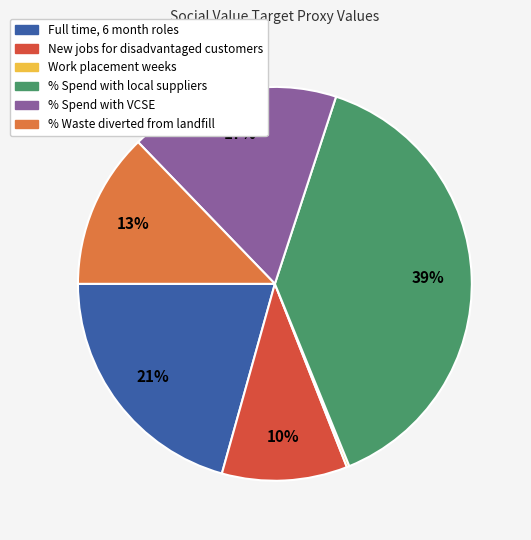

To the nearest percent, what is the difference between the largest and smallest slice percentages?

39%